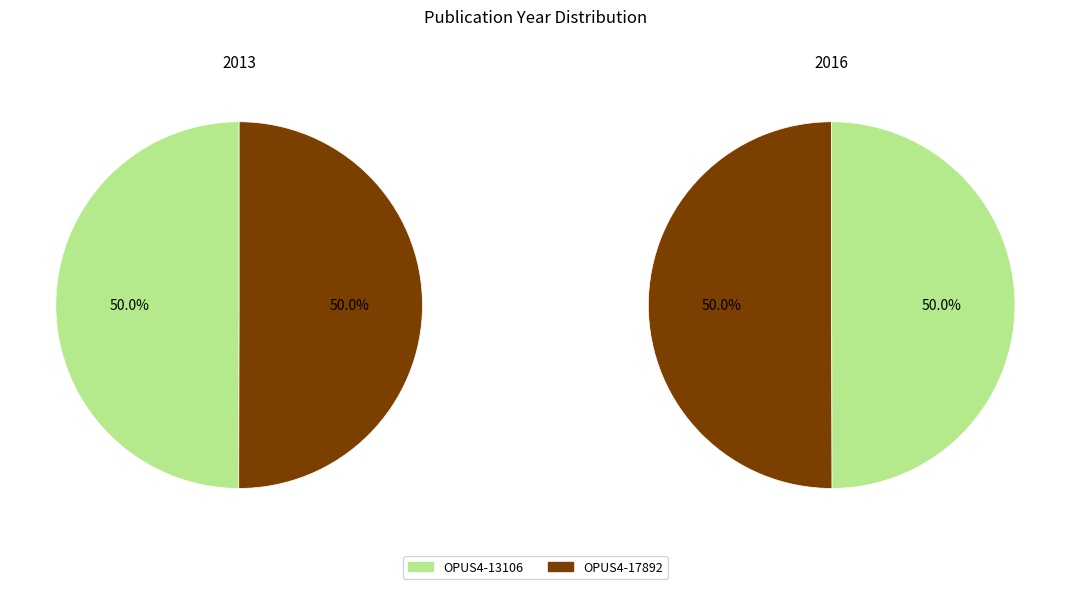

Is the sum of OPUS4-17892 and OPUS4-13106 greater than half?

Yes